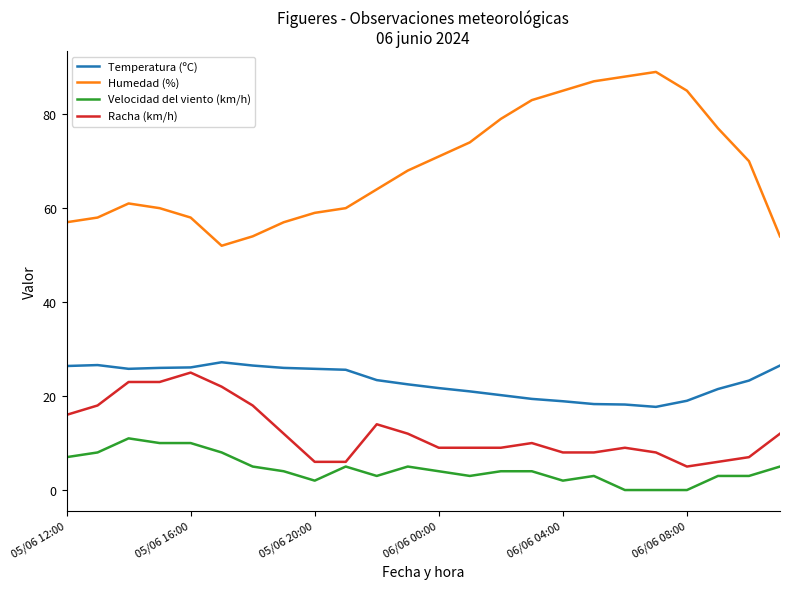

True or false: Temperatura (ºC) and Velocidad del viento (km/h) intersect in this chart.

False